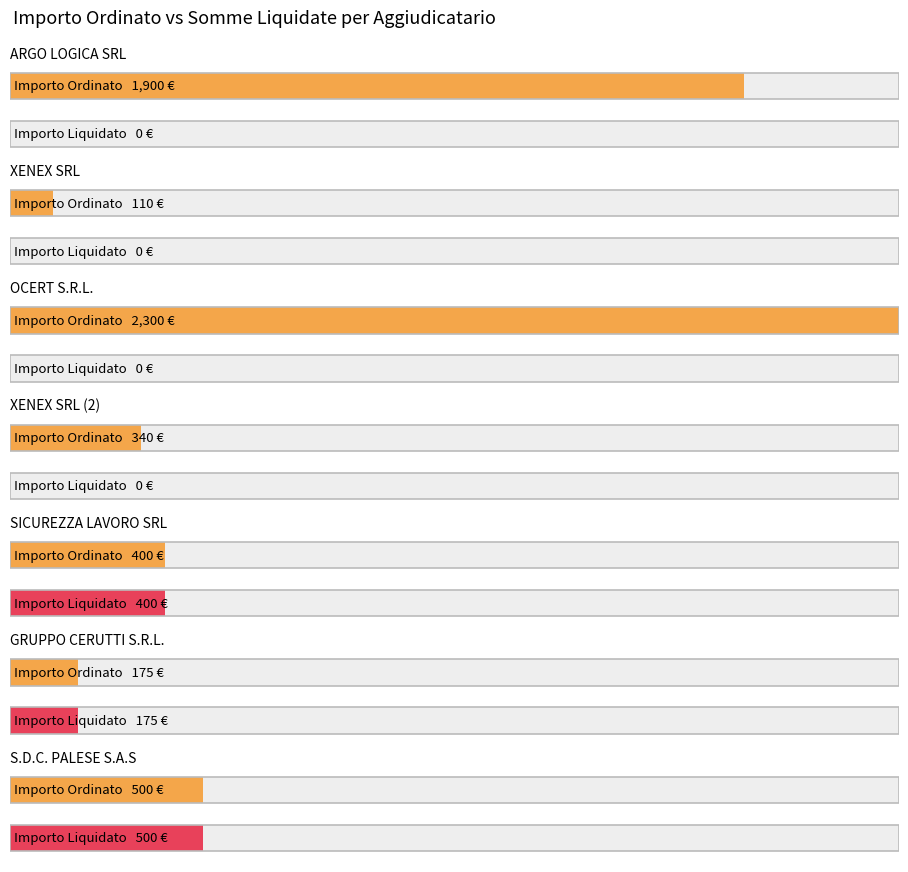

List the labels in order of Importo Somme liquidate value, smallest first.

ARGO LOGICA SRL, XENEX SRL, OCERT S.R.L., XENEX SRL (2), GRUPPO CERUTTI S.R.L., SICUREZZA LAVORO SRL, S.D.C. PALESE S.A.S